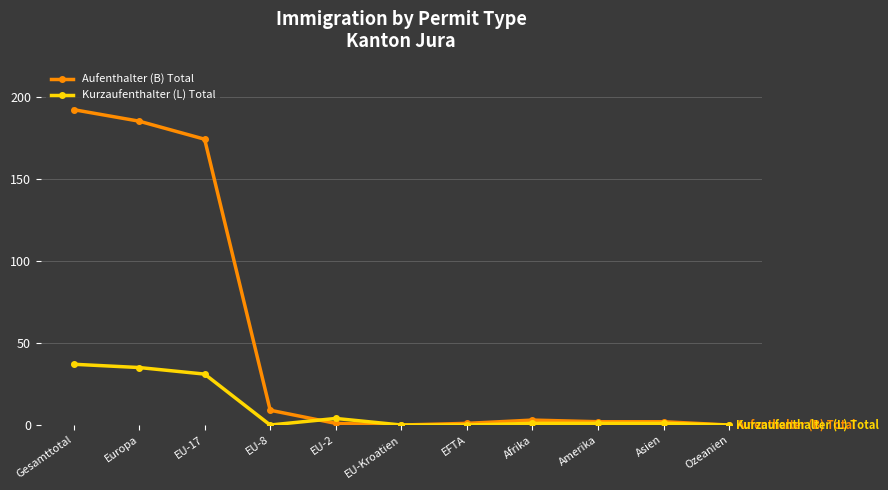

What is the value of the Kurzaufenthalter (L) Total point at the 10th from the left?

1